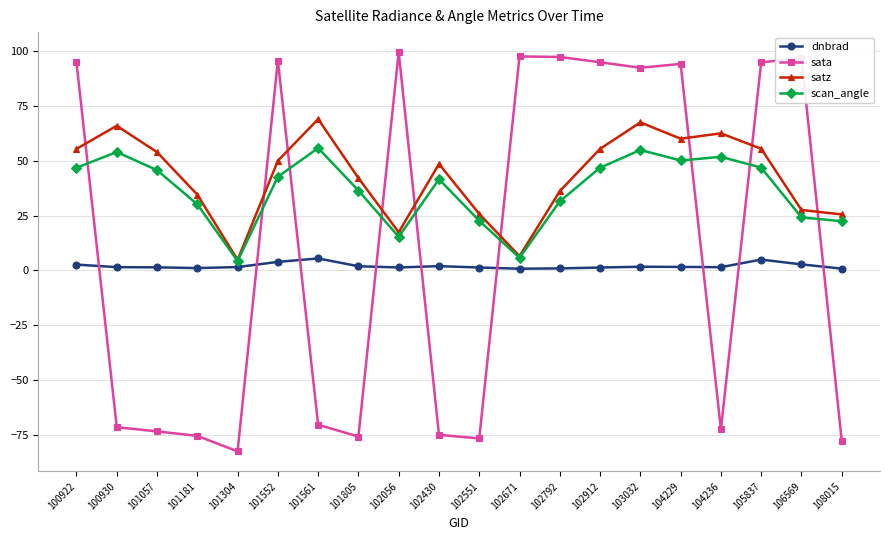

What is the value of the satz point at the 4th from the left?

34.5